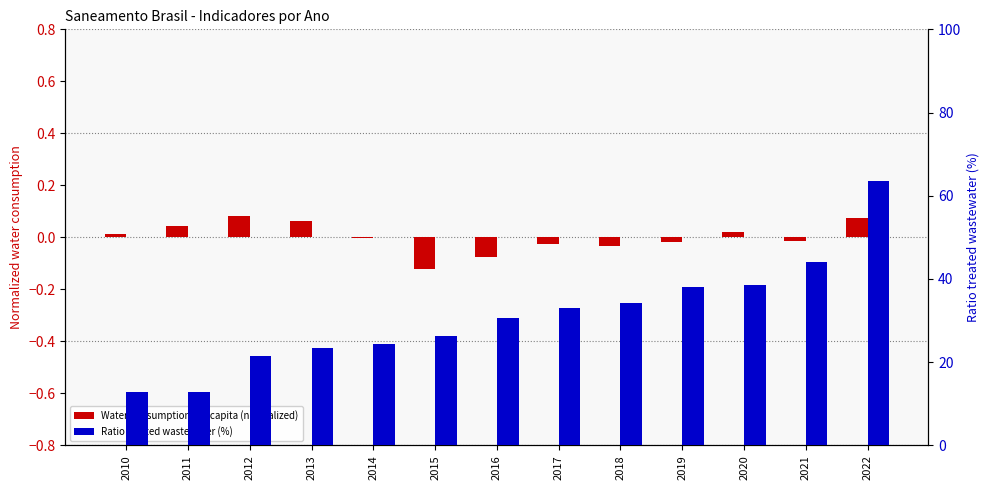

Rank the categories by Ratio treated wastewater (%) value from highest to lowest.

2022, 2021, 2020, 2019, 2018, 2017, 2016, 2015, 2014, 2013, 2012, 2011, 2010